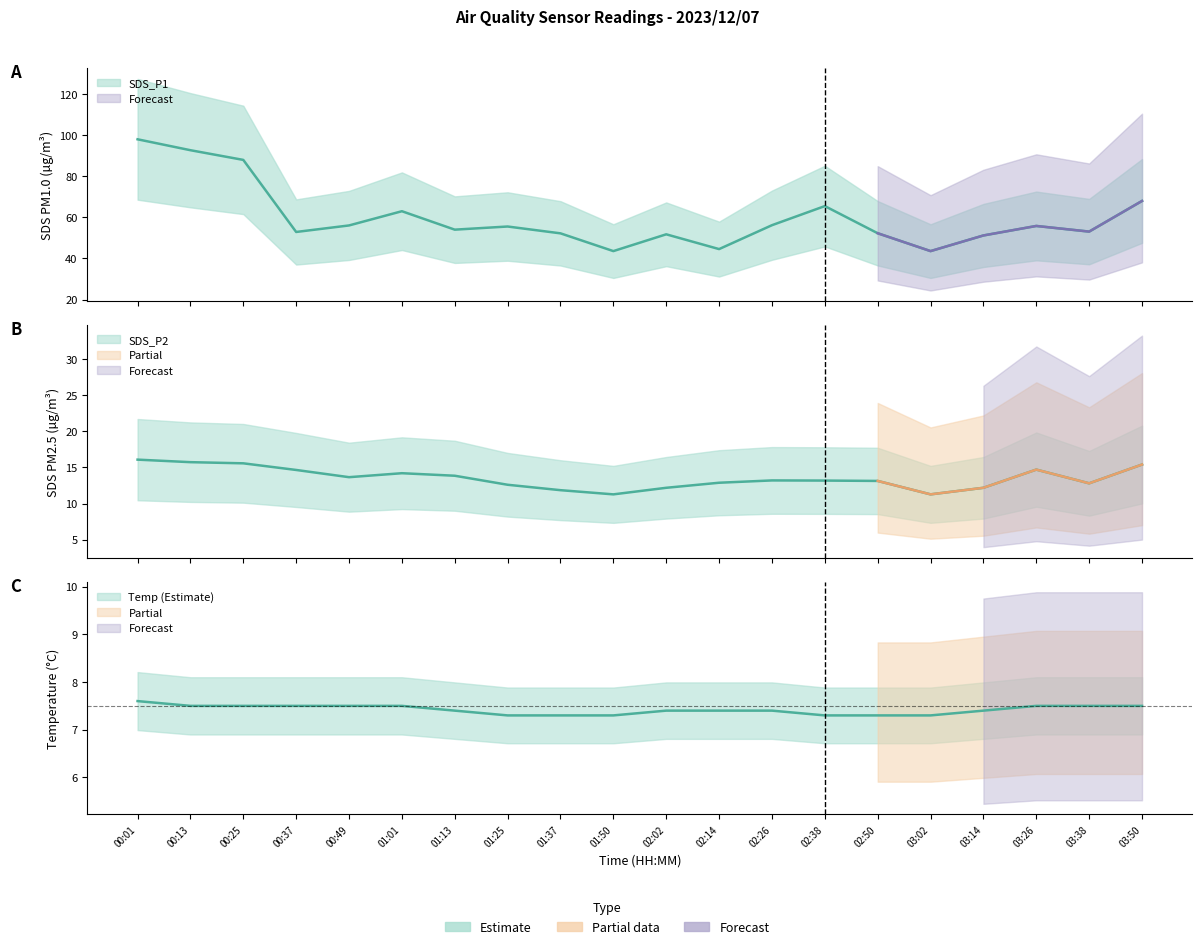

True or false: Temp and SDS_P2 intersect in this chart.

False